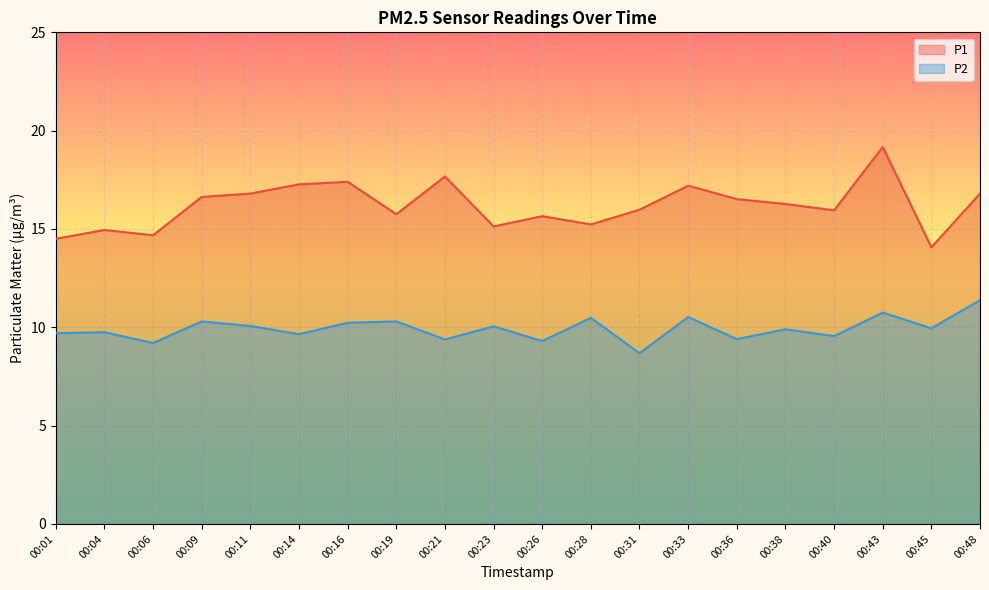

Reading right to left, extract all data points from this chart.

P1: 00:48=16.8	00:45=14.1	00:43=19.2	00:40=15.9	00:38=16.3	00:36=16.5	00:33=17.2	00:31=16.0	00:28=15.2	00:26=15.7	00:23=15.1	00:21=17.7	00:19=15.8	00:16=17.4	00:14=17.3	00:11=16.8	00:09=16.6	00:06=14.7	00:04=14.9	00:01=14.5
P2: 00:48=11.4	00:45=9.9	00:43=10.8	00:40=9.6	00:38=9.9	00:36=9.4	00:33=10.5	00:31=8.7	00:28=10.5	00:26=9.3	00:23=10.1	00:21=9.4	00:19=10.3	00:16=10.2	00:14=9.7	00:11=10.1	00:09=10.3	00:06=9.2	00:04=9.8	00:01=9.7